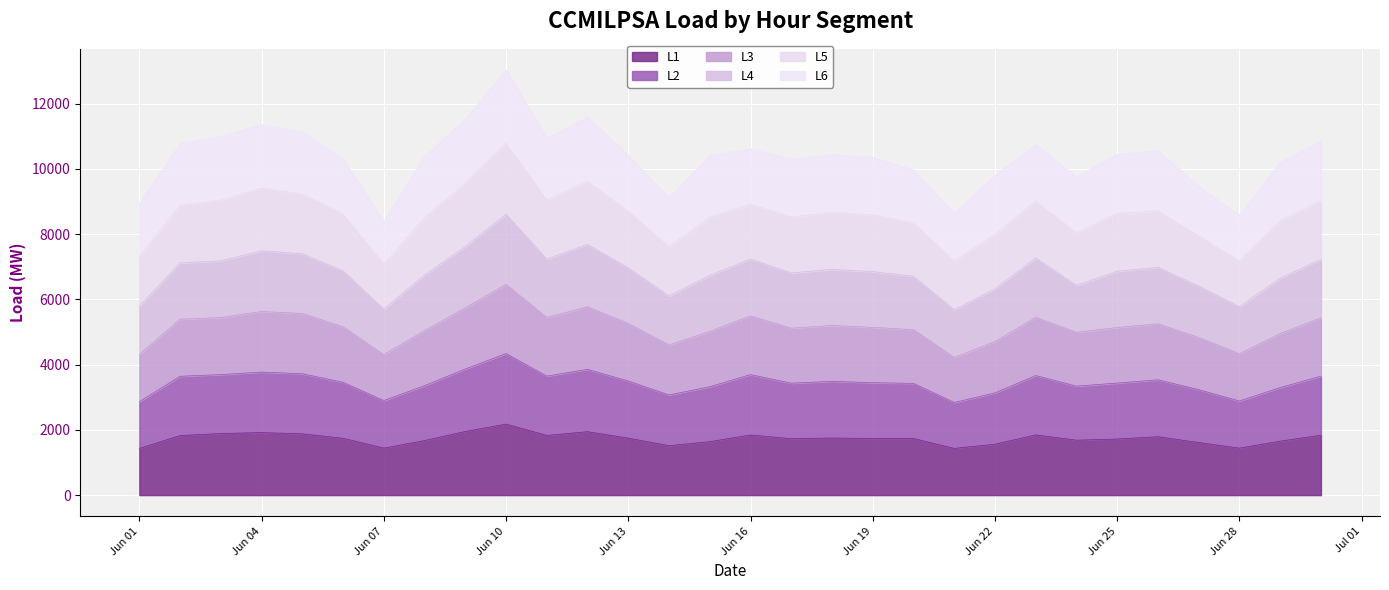

What is the highest value of the L1 series?

2175.6